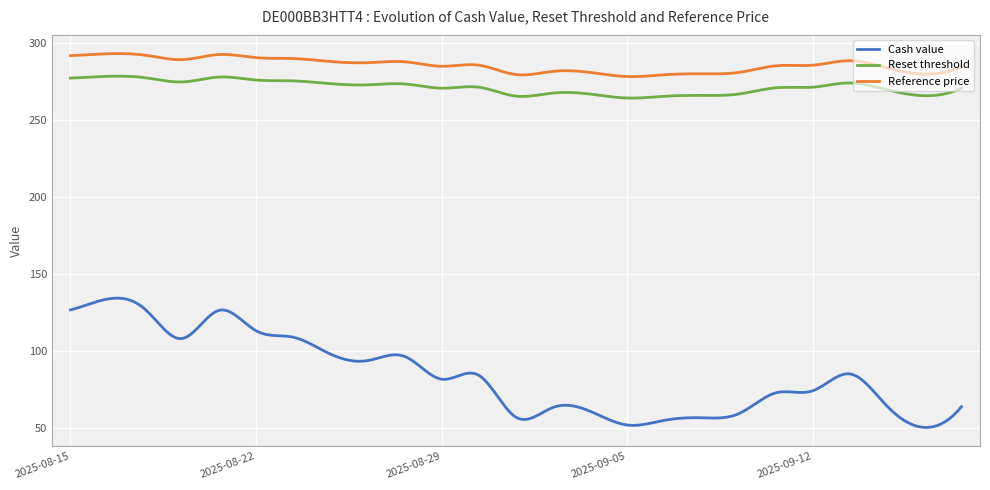

Rank the series by their maximum value, from highest to lowest.

Reference price, Reset threshold, Cash value